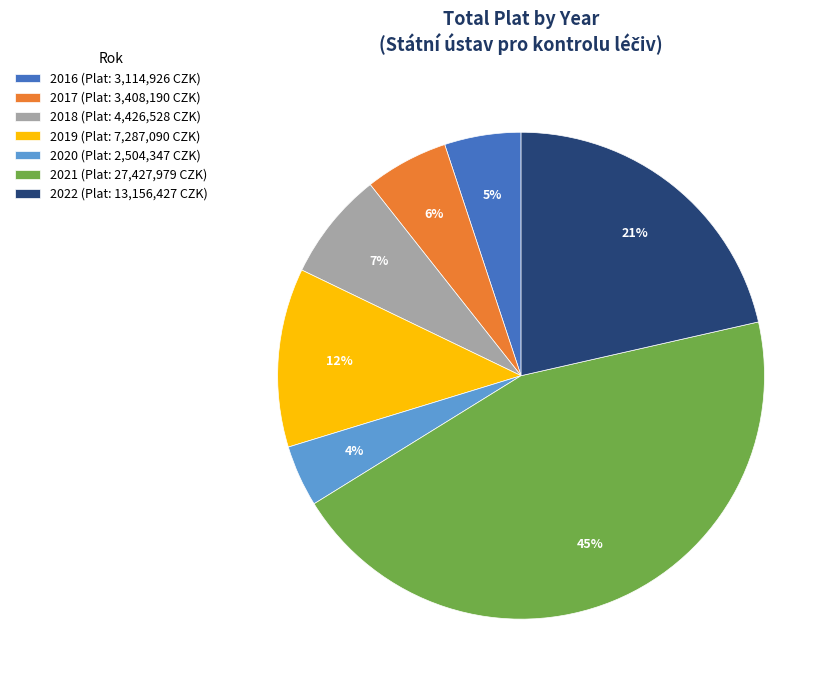

Does any single category account for the majority?

No